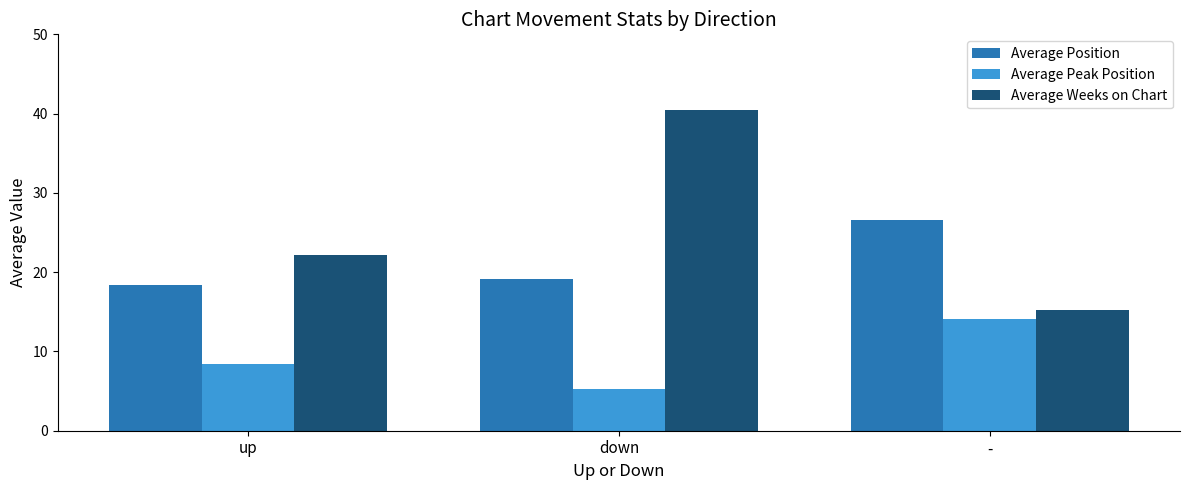

List the series in order of their peak value, highest first.

Average Weeks on Chart, Average Position, Average Peak Position